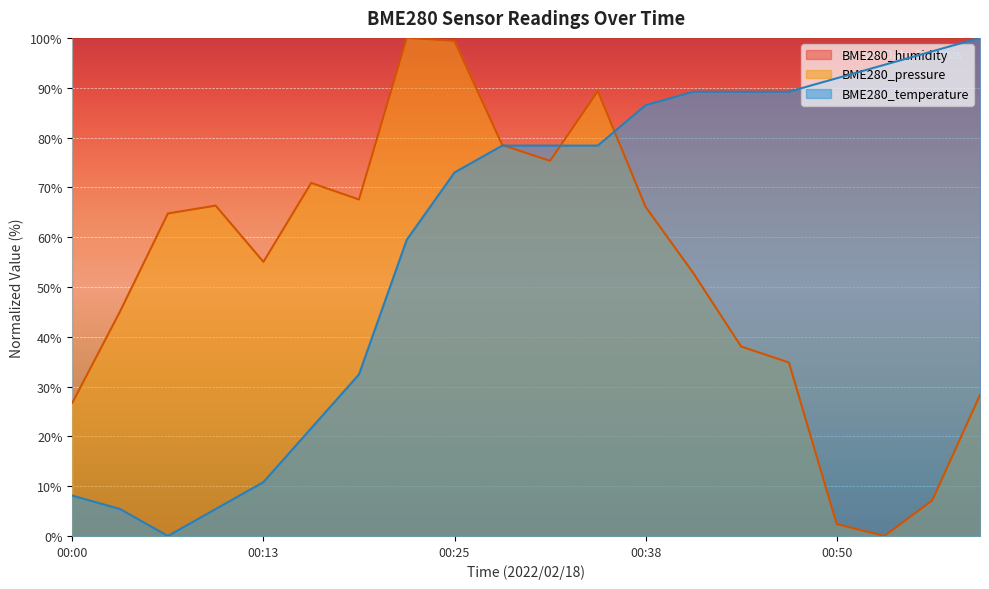

Read the BME280_pressure value at 00:56.

7.1